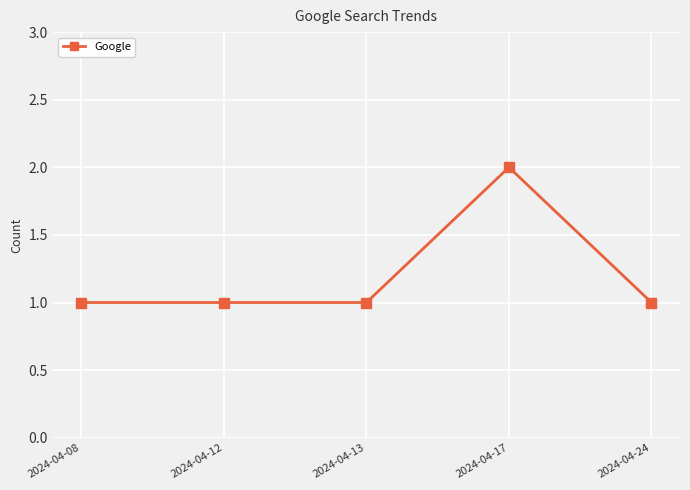

What is the value of the 4th point from the left?

2